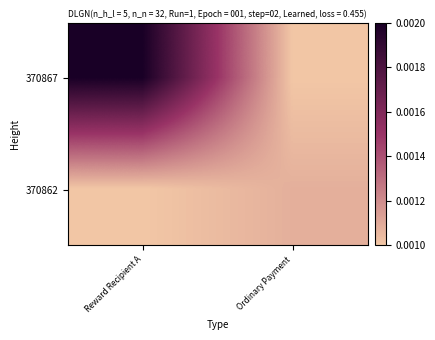

At which category is the sum across all series the highest?

Reward Recipient A